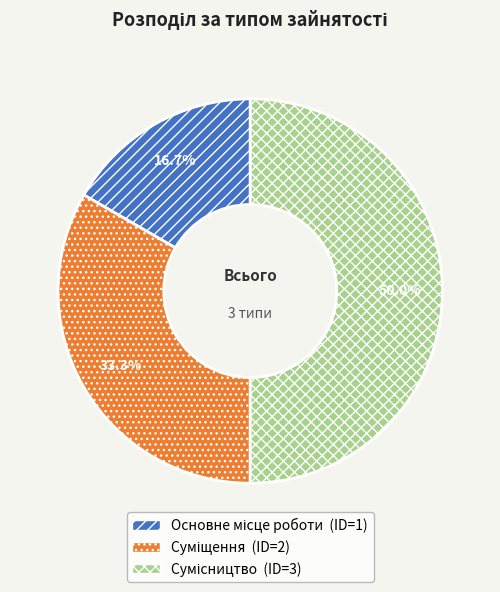

Combined, do Суміщення and Основне місце роботи account for over 50%?

No